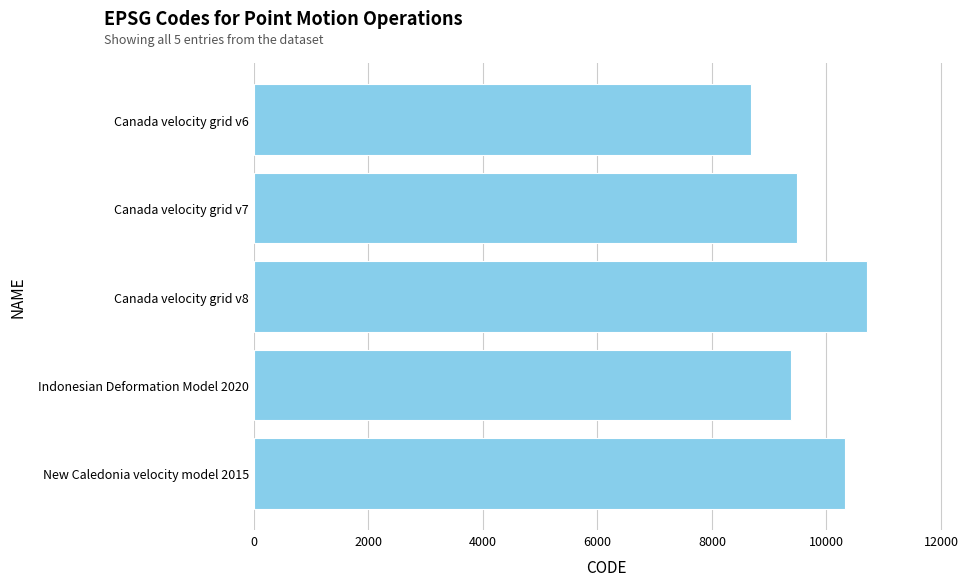

What is the minimum value shown in the chart?

8676